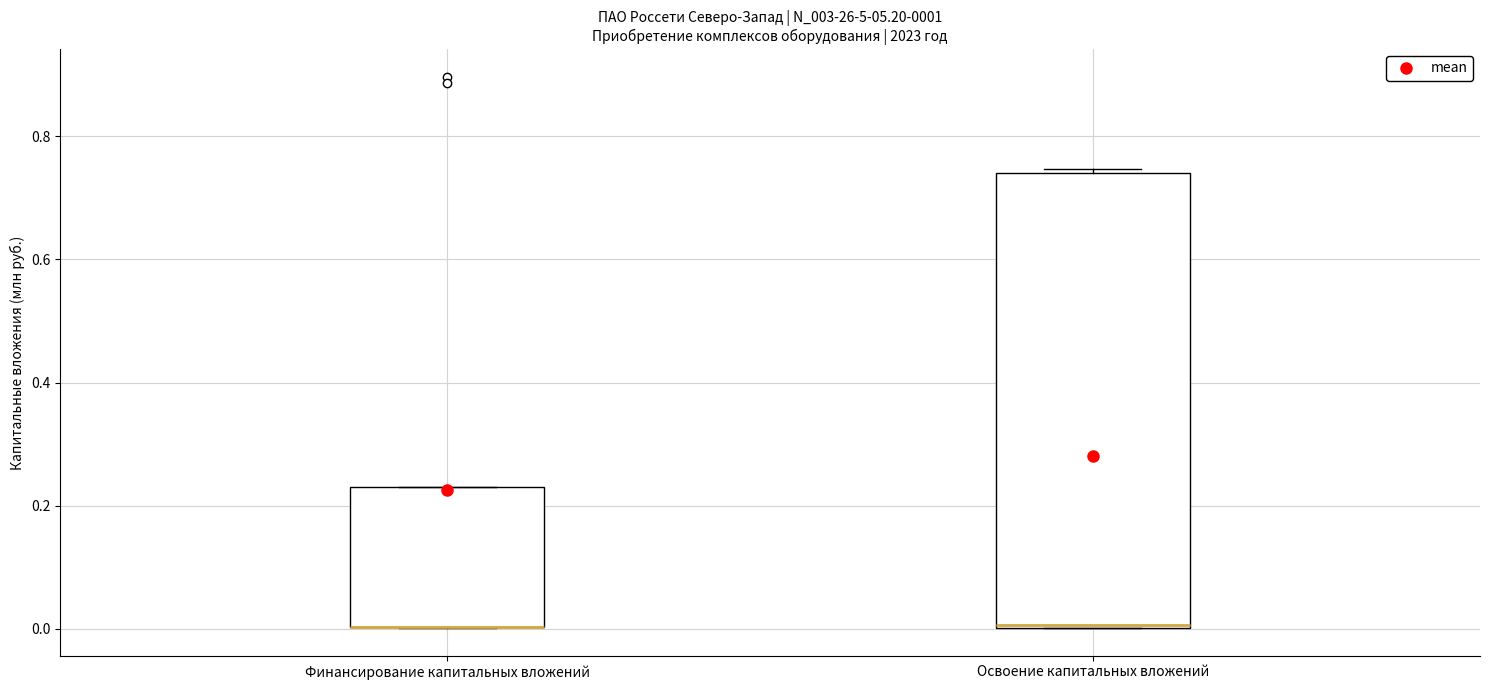

Which box is the tallest, from its lower edge to its upper edge?

Освоение капитальных вложений